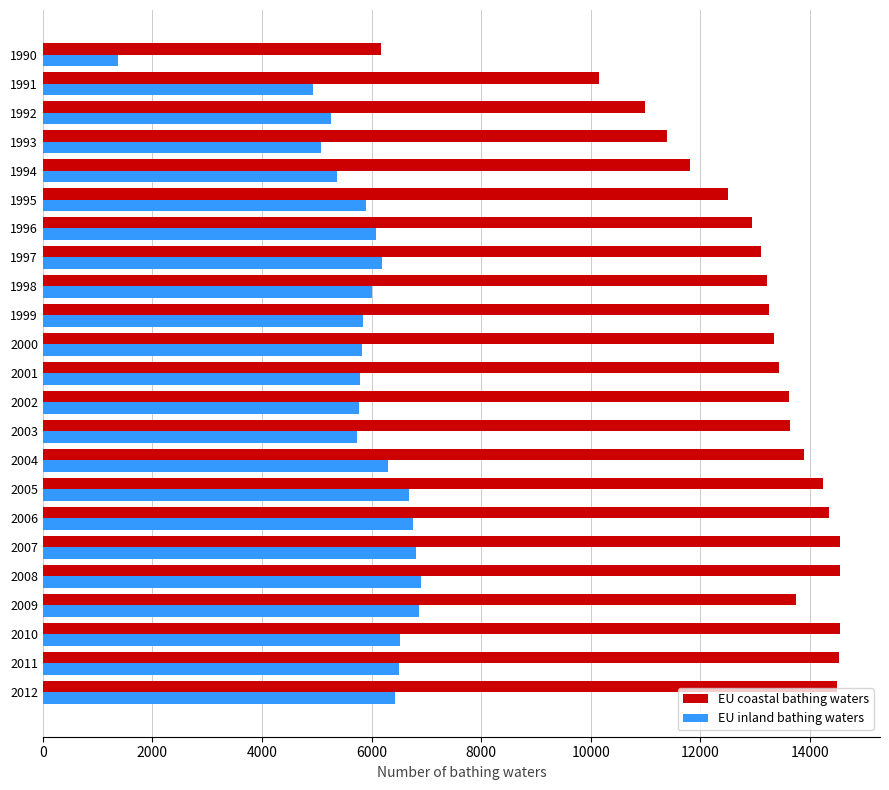

What is the sum of all EU coastal bathing waters values?

298468